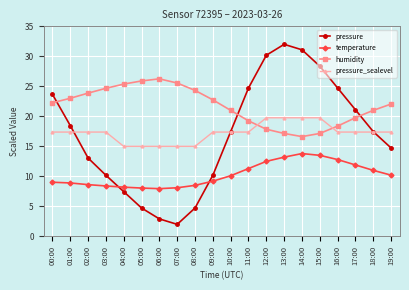

Which category has the highest value across all series?

13:00